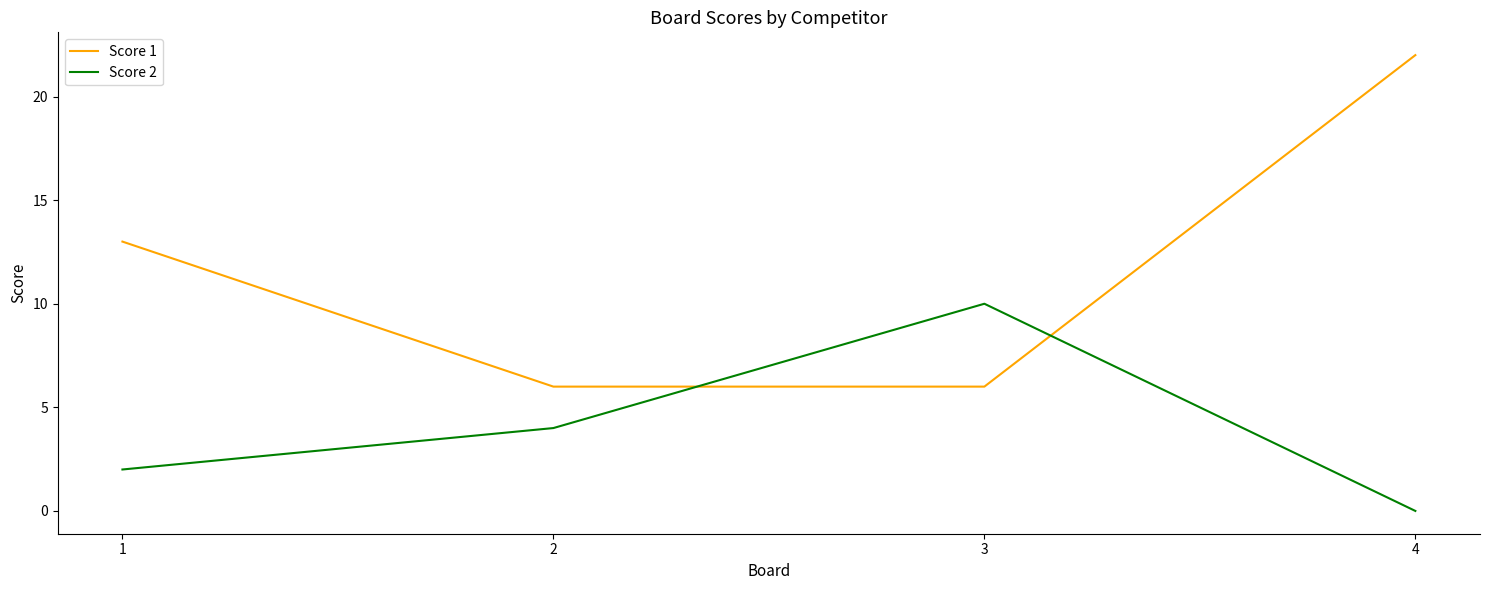

The Score 1 series shows 22 at 4. True or false?

True